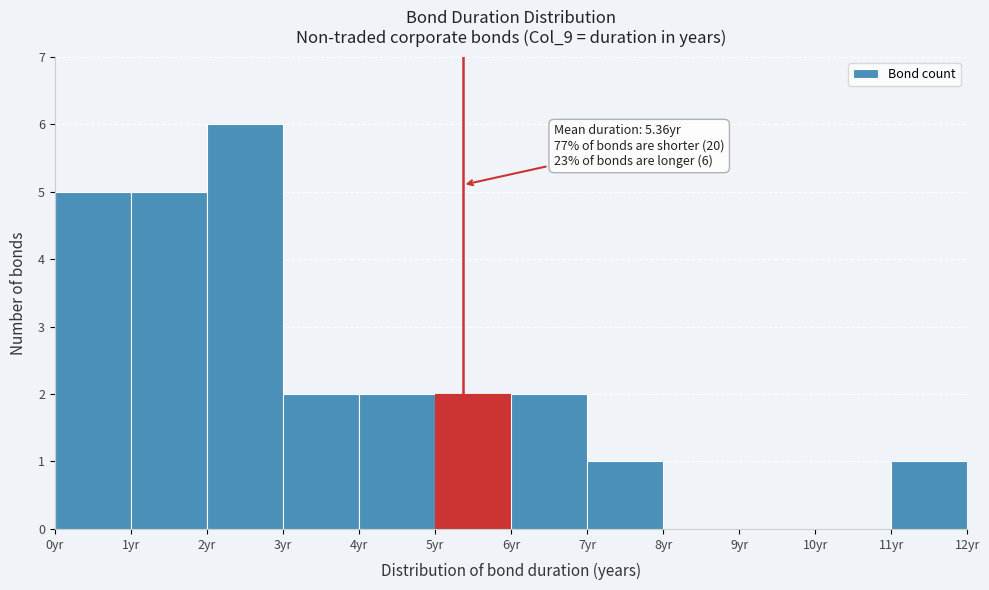

Over which range of the x-axis is the bar tallest?

2 to 3